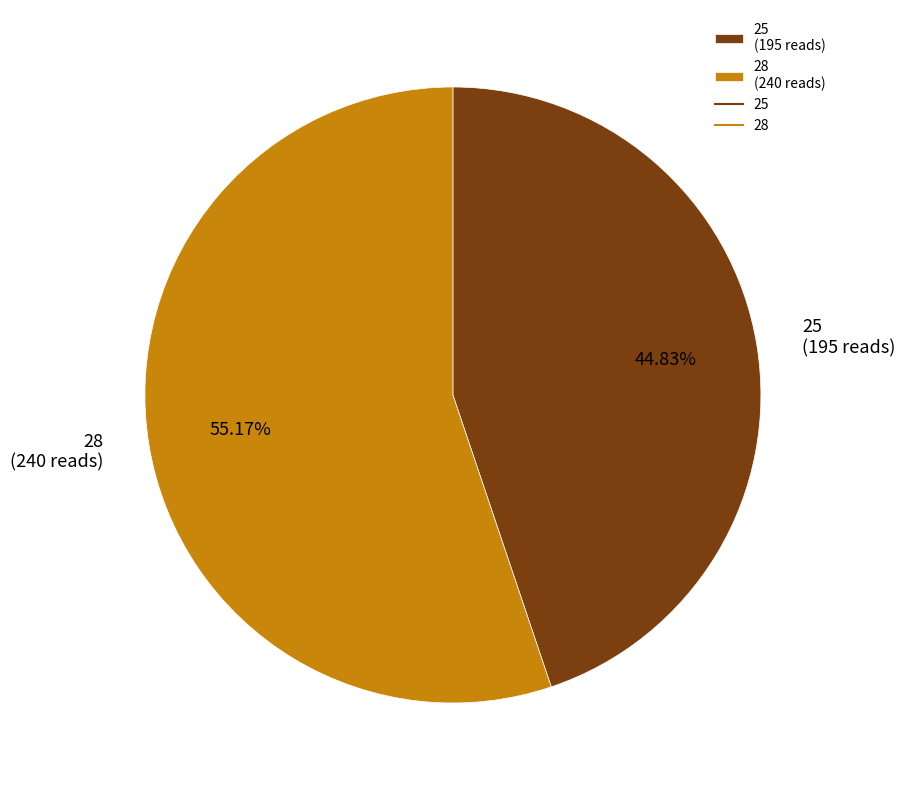

Which slice is the smallest?

25